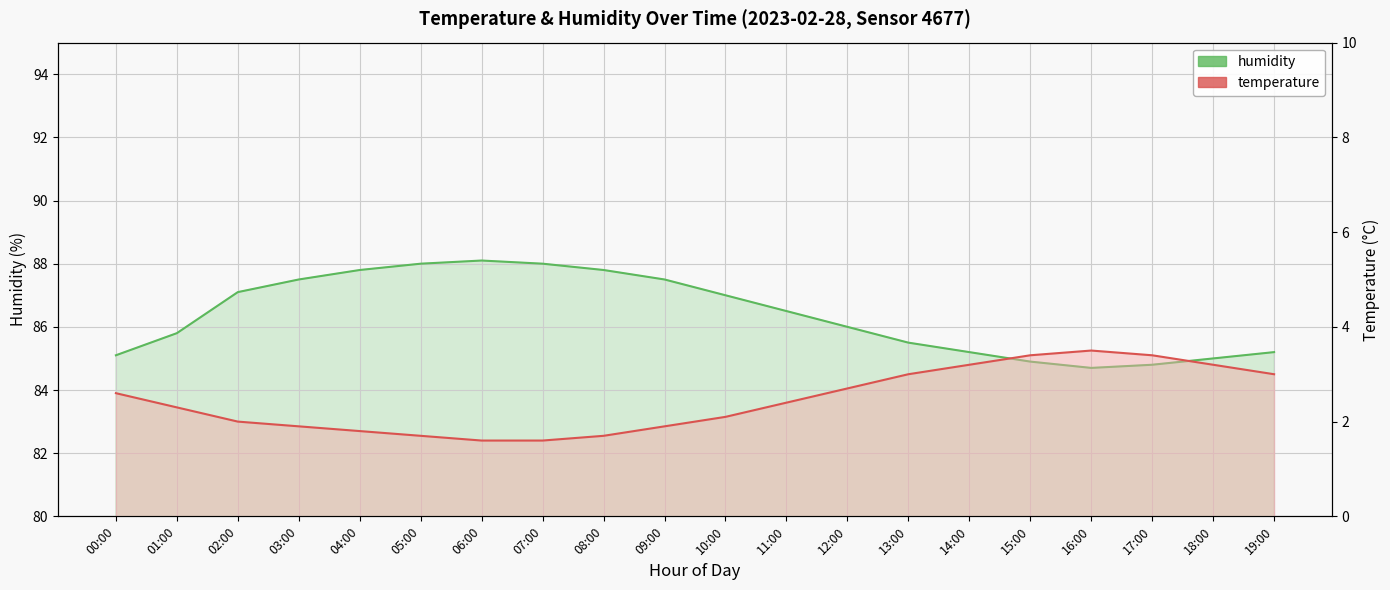

What is the difference between the humidity values at 15:00 and 05:00?

3.1